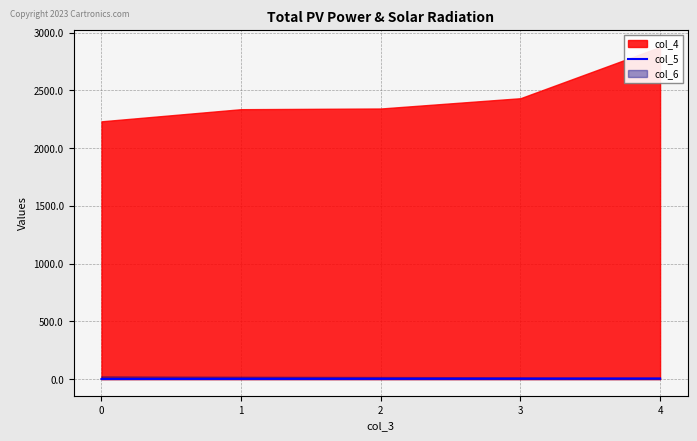

Which has a higher value, 0 or 4?

4